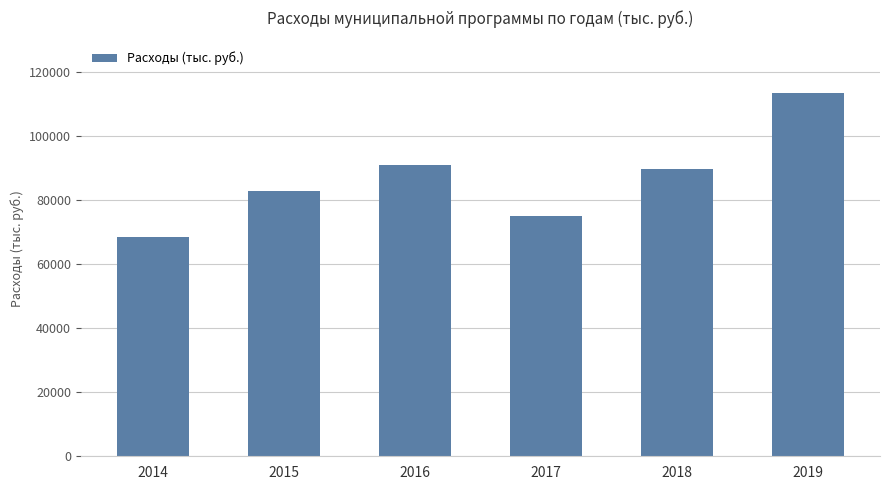

Count the number of data series in this chart.

1